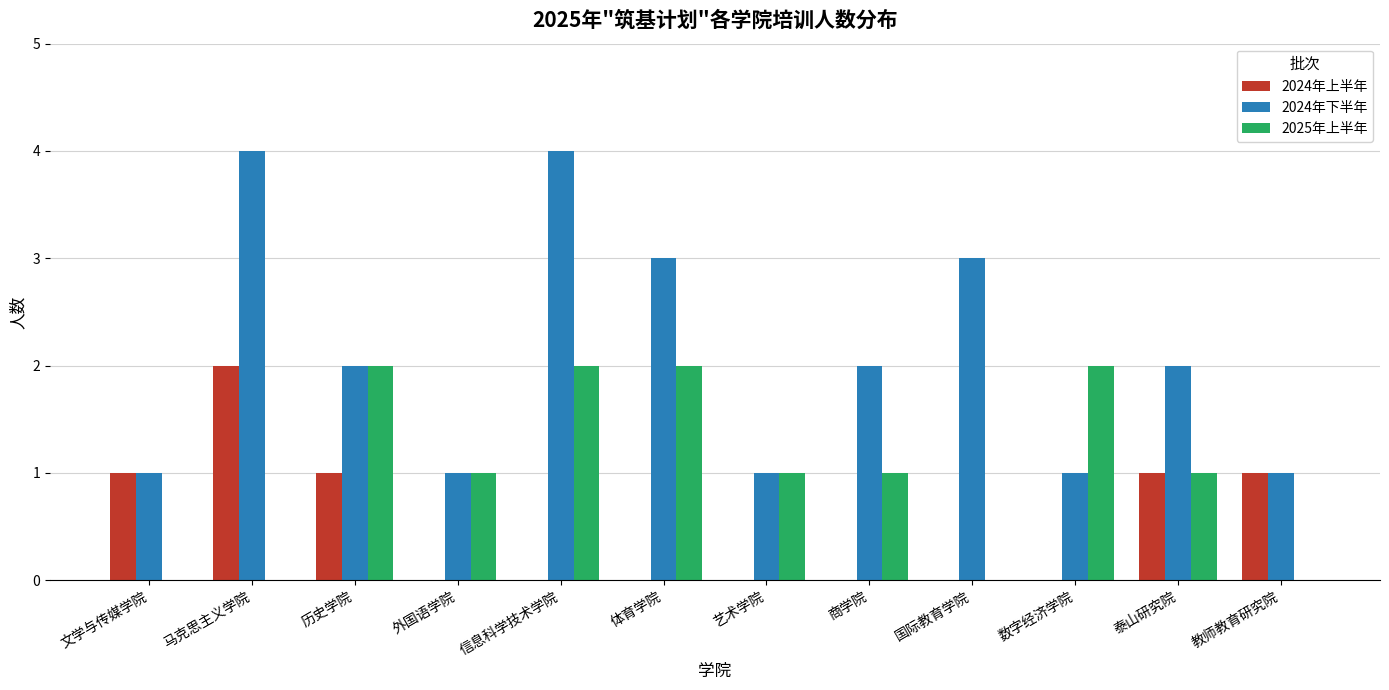

Reading left to right, what are all the values shown in this chart?

2024年上半年: 1	2	1	0	0	0	0	0	0	0	1	1
2024年下半年: 1	4	2	1	4	3	1	2	3	1	2	1
2025年上半年: 0	0	2	1	2	2	1	1	0	2	1	0